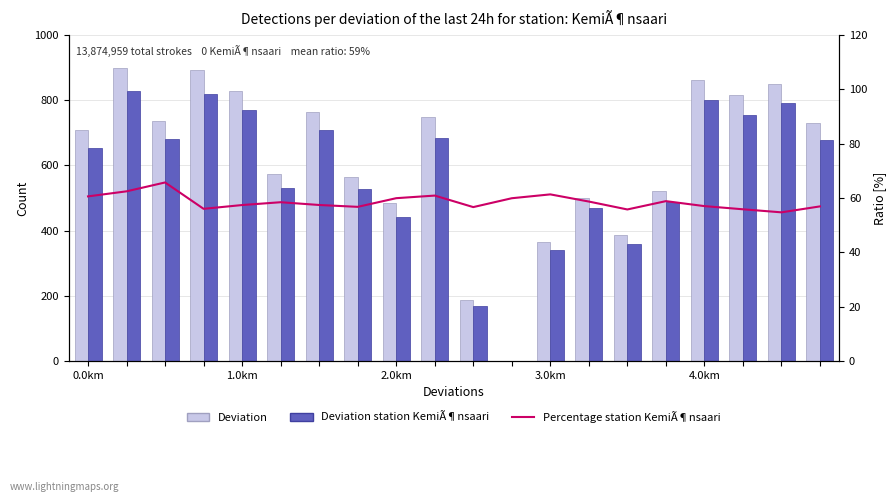

Where is Deviation nearest to the value 450?

8